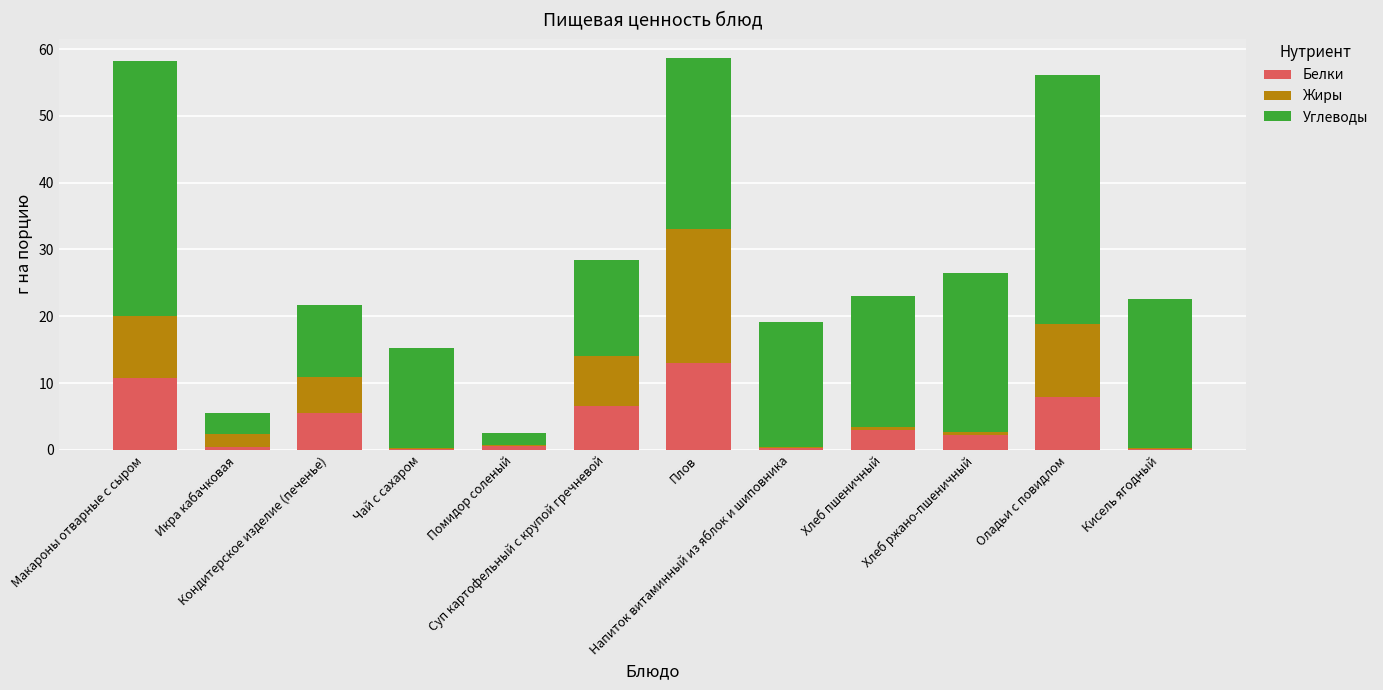

Are the bars horizontal?

No